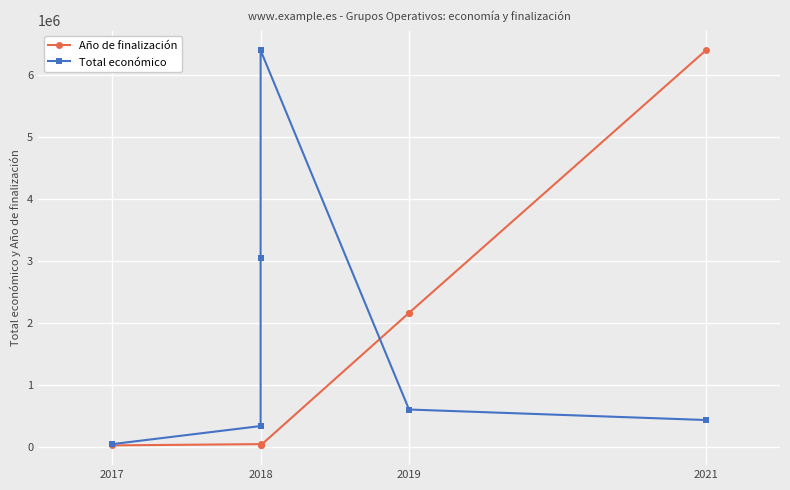

Is the value of Total económico at 2019 greater than the value of Año de finalización at 2018?

Yes